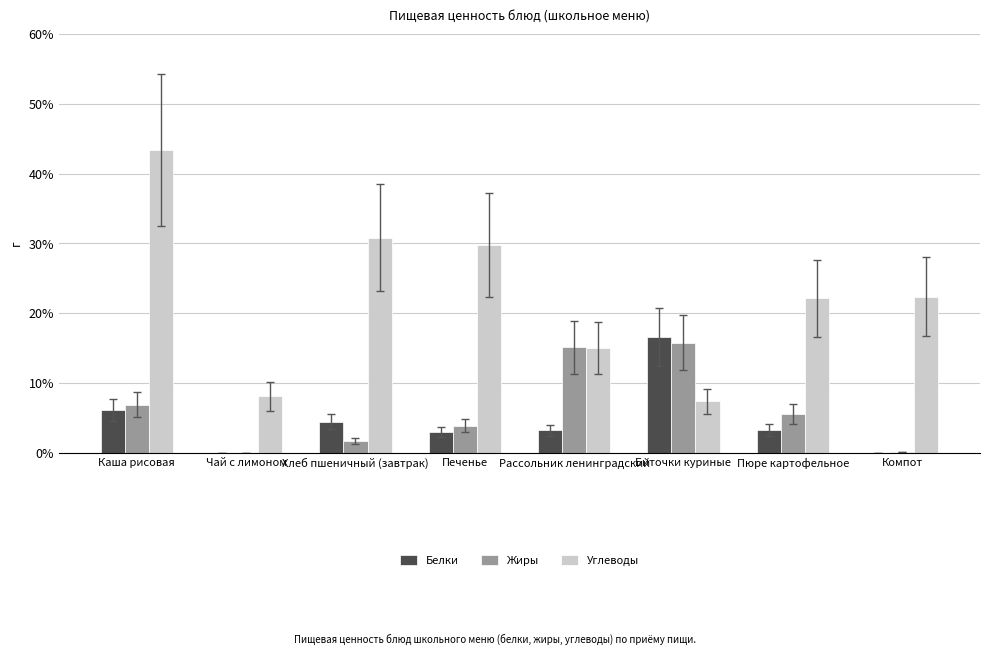

What is the sum of all Белки values?

36.9